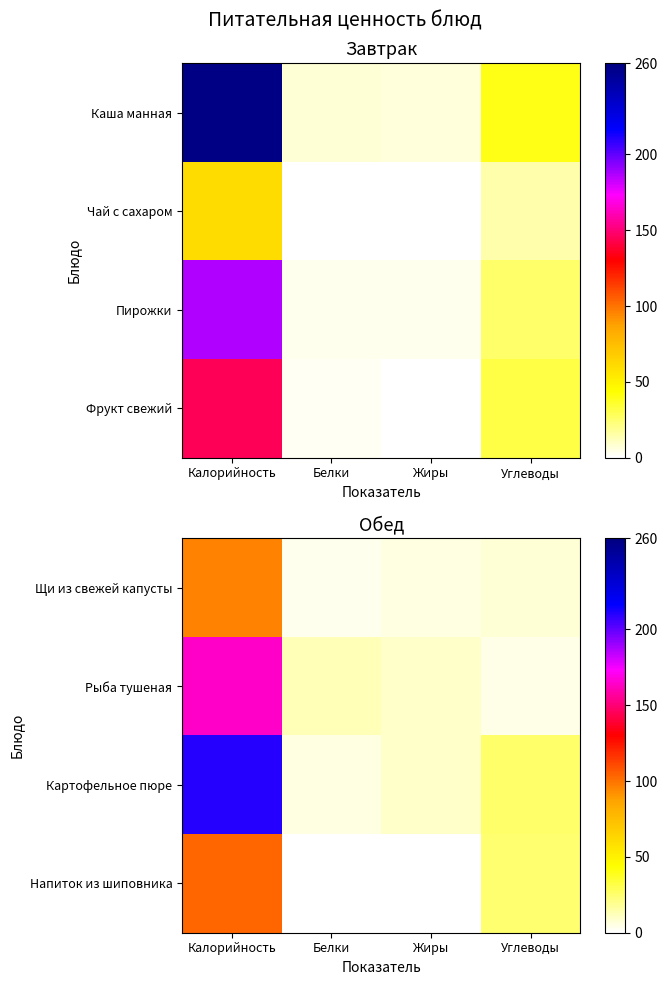

Which category has the lowest value in the Щи из свежей капусты series?

Белки